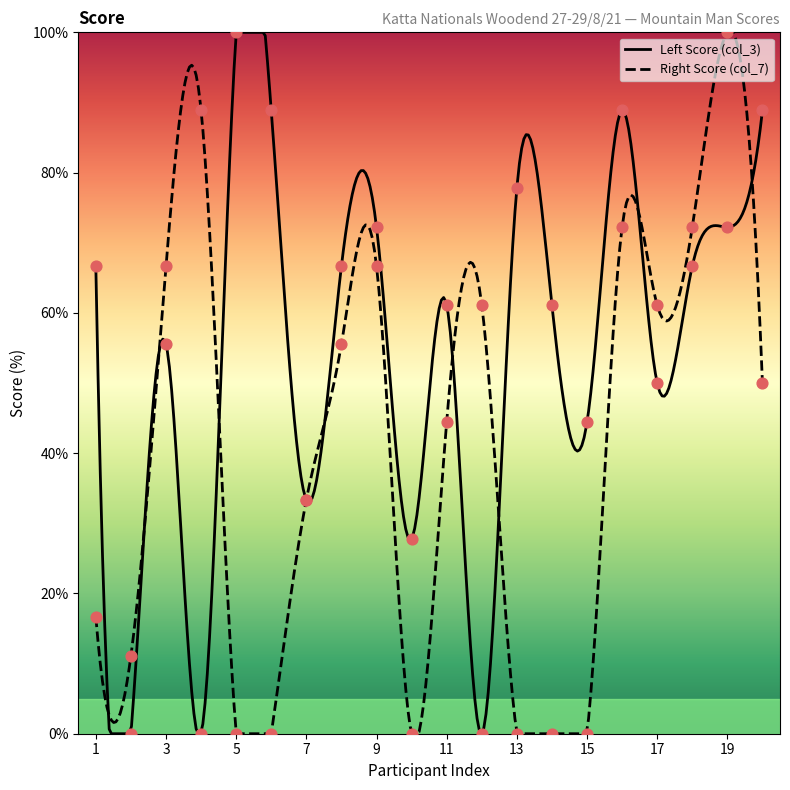

What are all the series names shown in the legend?

Left Score (col_3), Right Score (col_7)